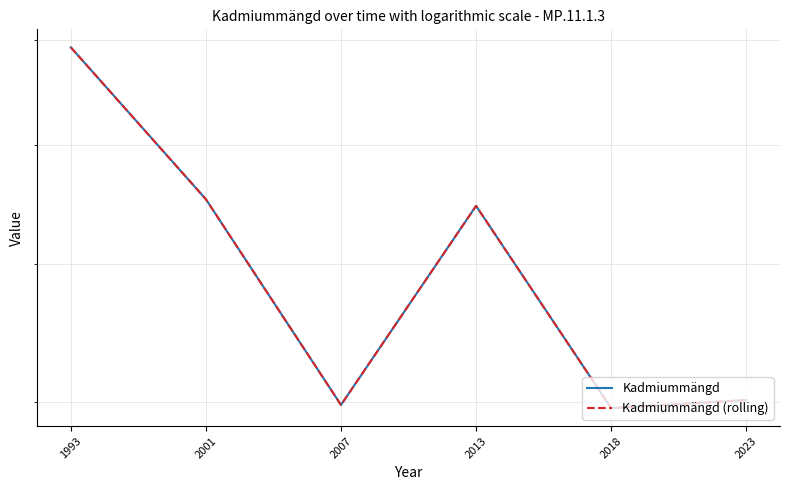

True or false: Kadmiummängd (rolling) and Kadmiummängd cross at least once.

False